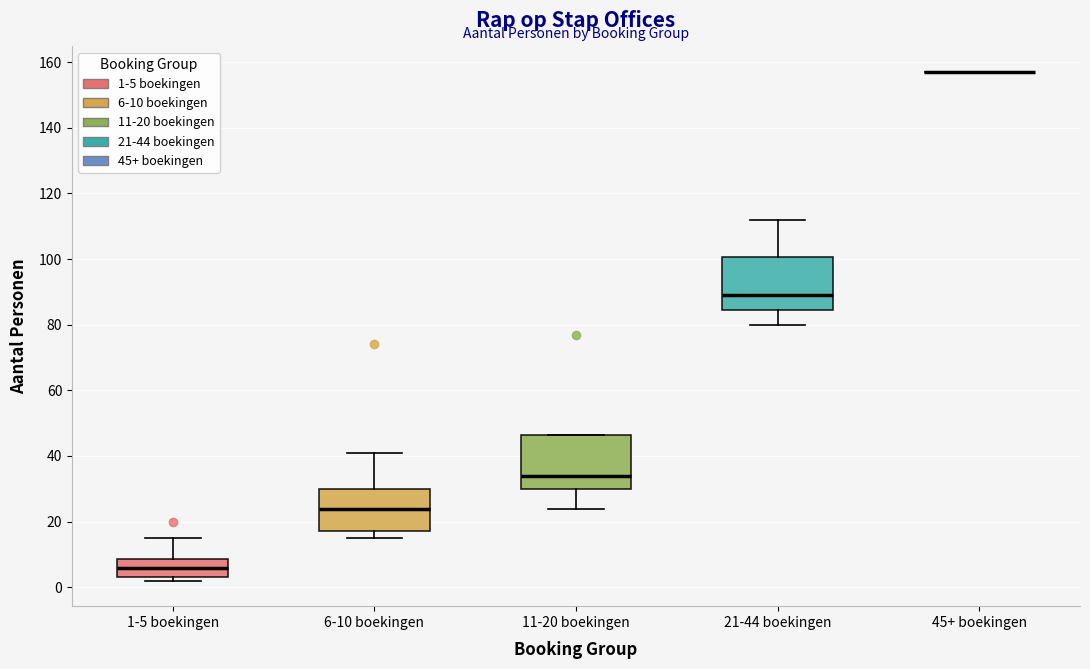

Reading left to right, read every box against the y-axis: the position of its median line, the range the box covers, and the ends of its whiskers. The values are not printed on the chart, so give them approximately, as read against the axis.

1-5 boekingen: median 6, box 4 to 8, whiskers 2 to 16
6-10 boekingen: median 24, box 18 to 30, whiskers 16 to 42
11-20 boekingen: median 34, box 30 to 46, whiskers 24 to 46
21-44 boekingen: median 90, box 84 to 100, whiskers 80 to 112
45+ boekingen: box collapsed to a line at 158, whiskers 158 to 158